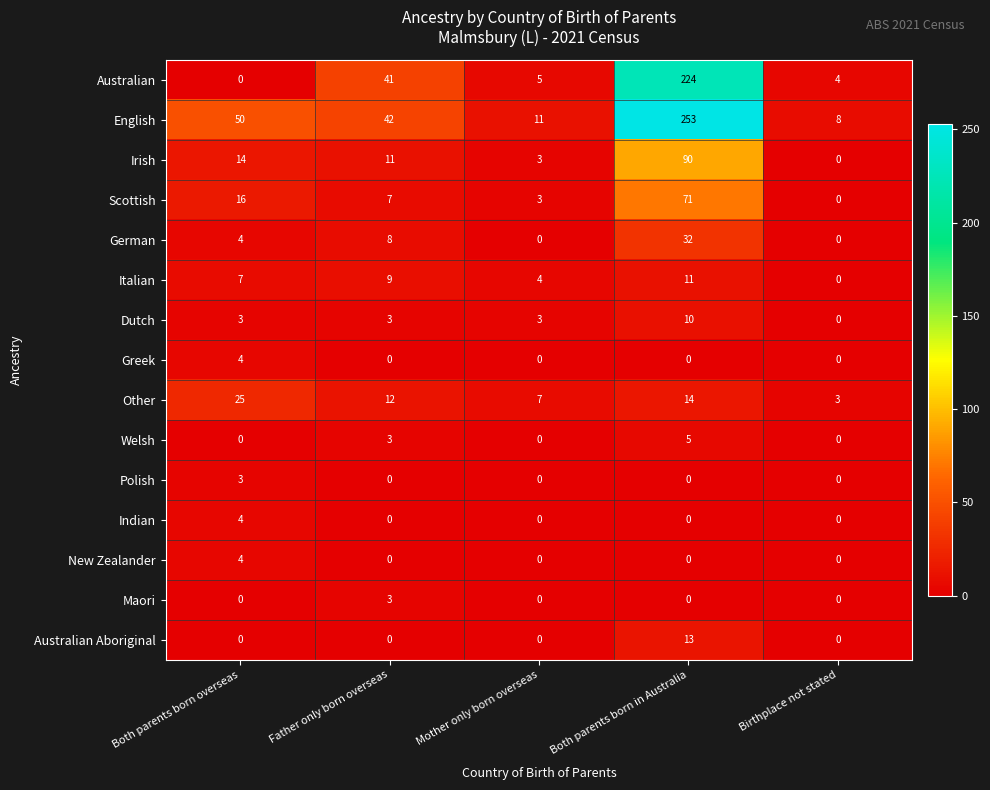

What is the total value across all series at Both parents born overseas?

134